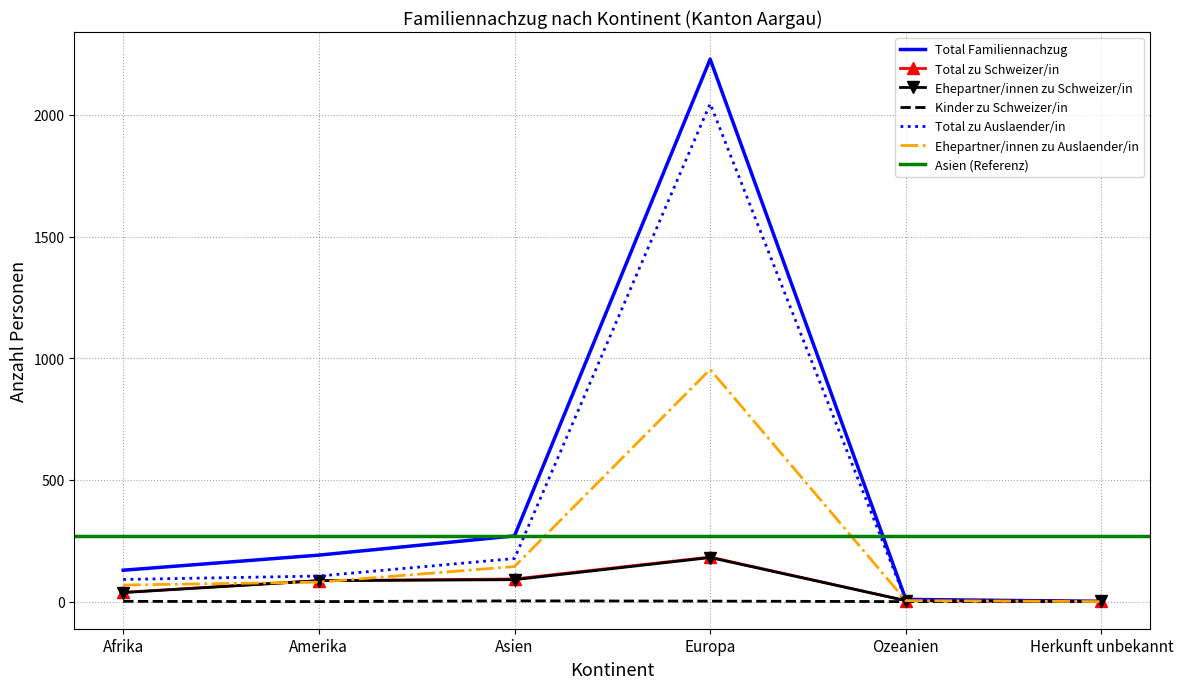

How many values in the Total zu Schweizer/in series exceed 86?

2